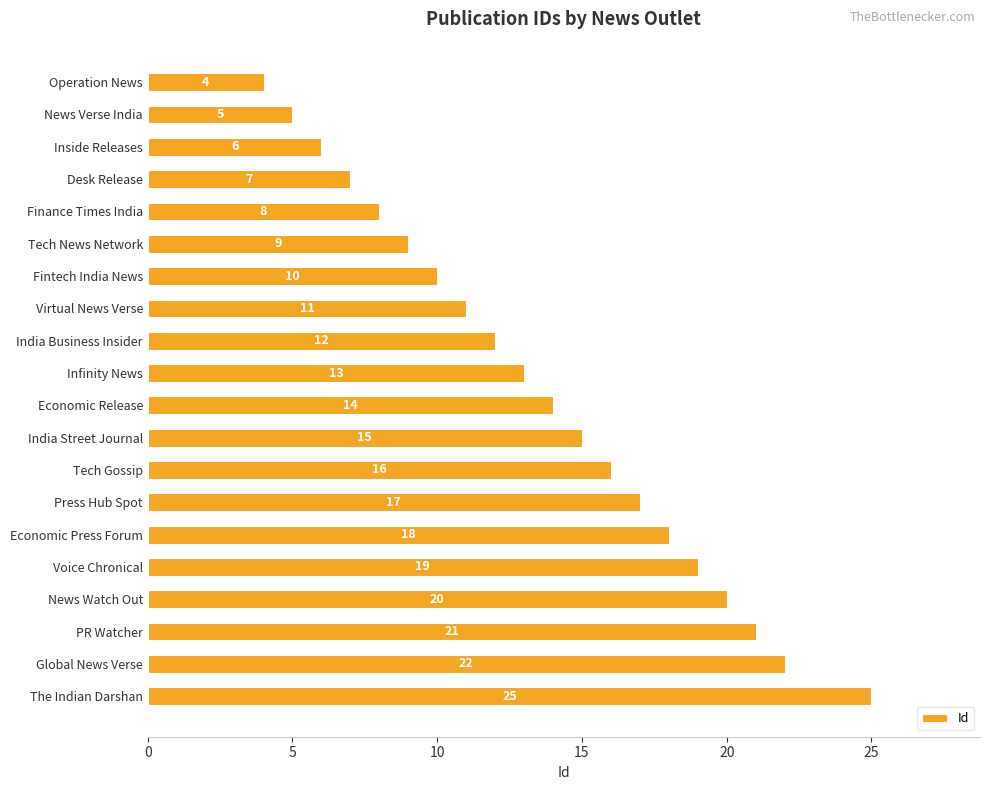

Reading top to bottom, extract all data points from this chart.

Operation News=4	News Verse India=5	Inside Releases=6	Desk Release=7	Finance Times India=8	Tech News Network=9	Fintech India News=10	Virtual News Verse=11	India Business Insider=12	Infinity News=13	Economic Release=14	India Street Journal=15	Tech Gossip=16	Press Hub Spot=17	Economic Press Forum=18	Voice Chronical=19	News Watch Out=20	PR Watcher=21	Global News Verse=22	The Indian Darshan=25